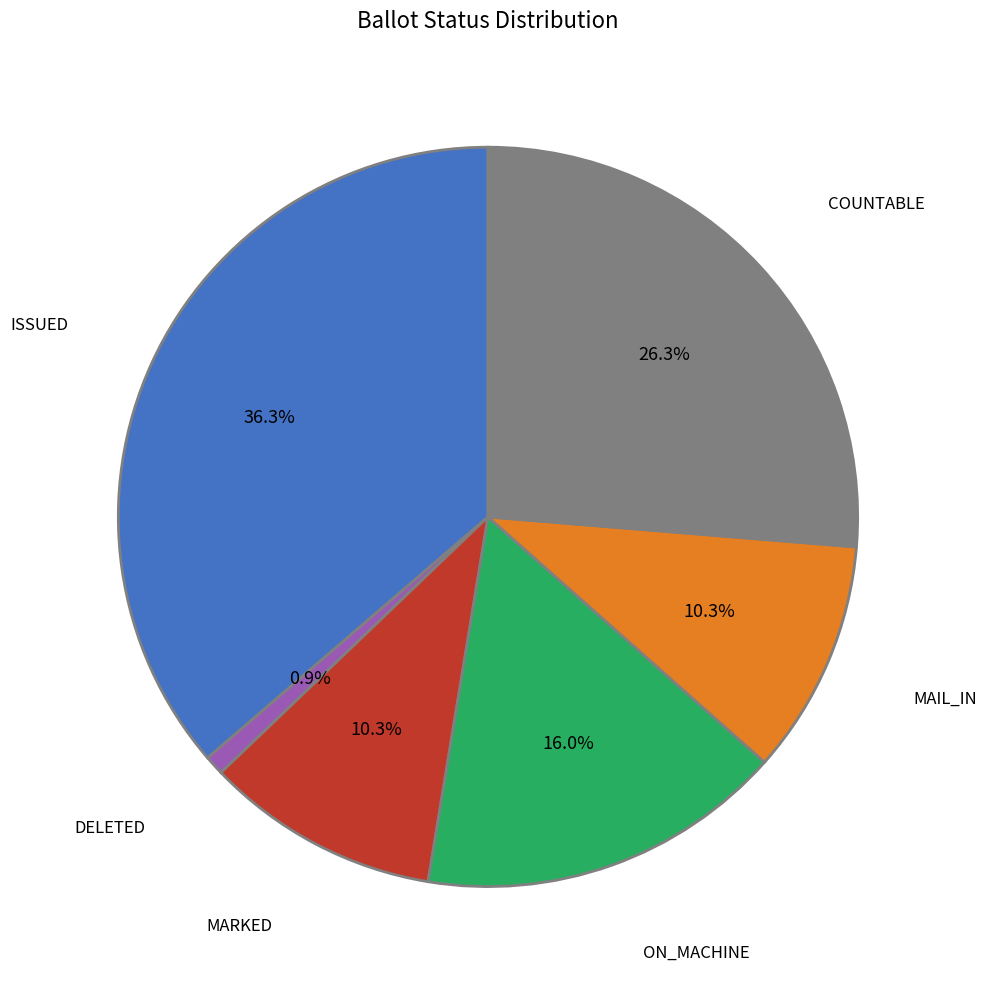

To the nearest percent, what is the combined percentage of MAIL_IN and ISSUED?

47%